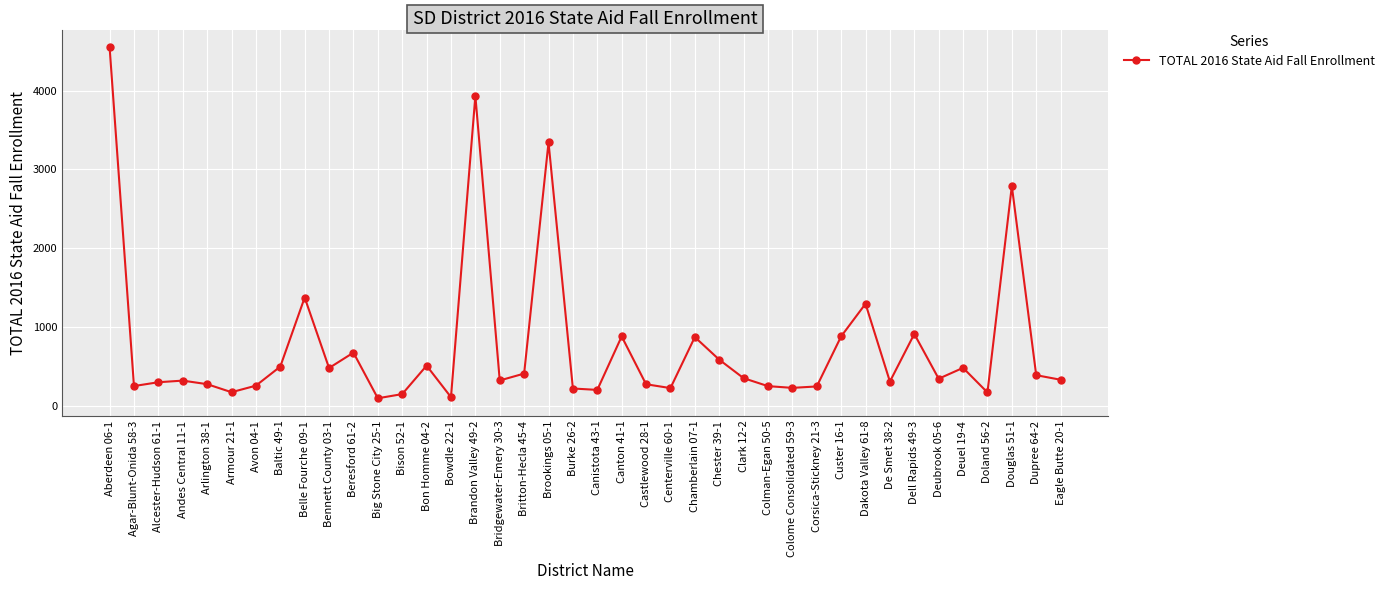

What is the label of the 10th point from the right?

Custer 16-1